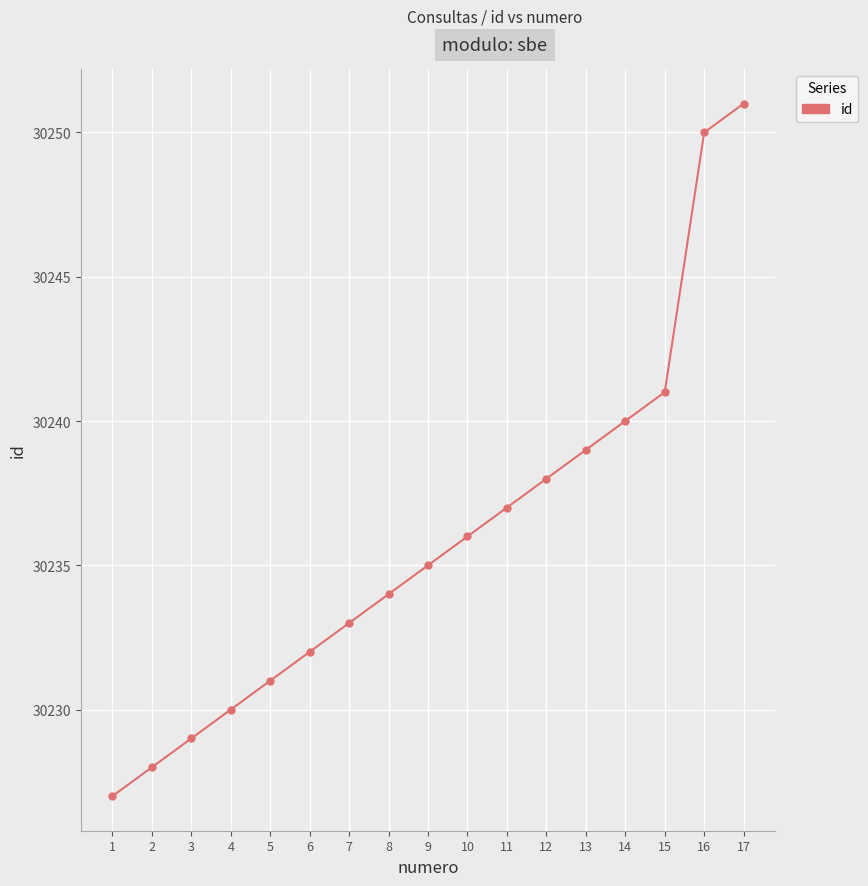

Reading left to right, list all the values displayed in this chart.

1=30227	2=30228	3=30229	4=30230	5=30231	6=30232	7=30233	8=30234	9=30235	10=30236	11=30237	12=30238	13=30239	14=30240	15=30241	16=30250	17=30251